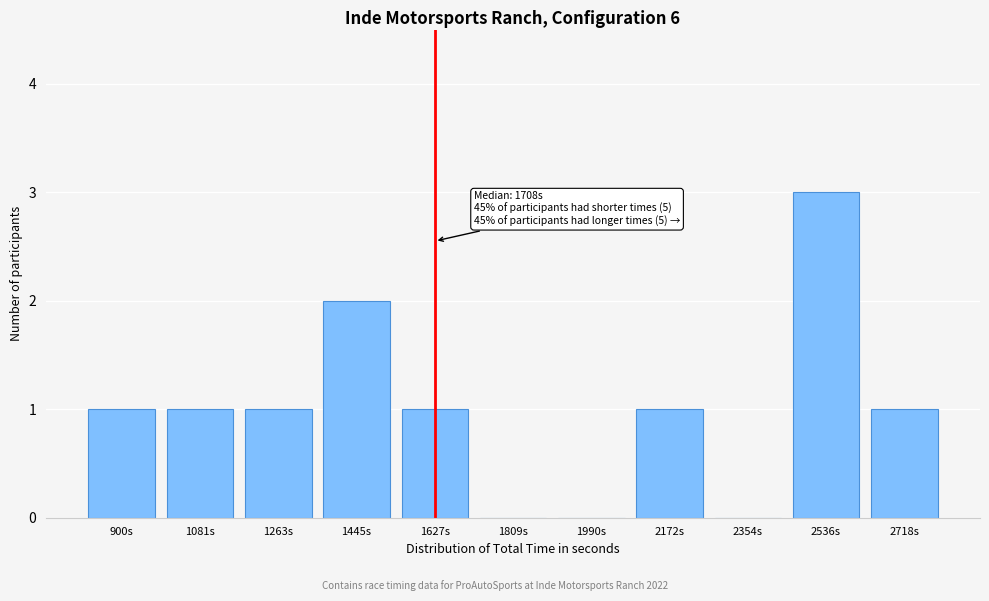

Reading left to right, extract all data points from this chart.

900s=1	1081s=1	1263s=1	1445s=2	1627s=1	1809s=0	1990s=0	2172s=1	2354s=0	2536s=3	2718s=1